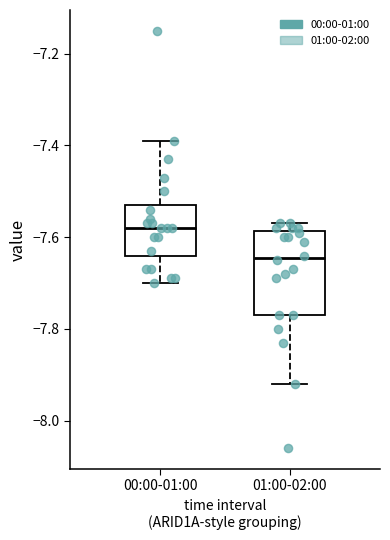

Which box is the tallest, from its lower edge to its upper edge?

01:00-02:00